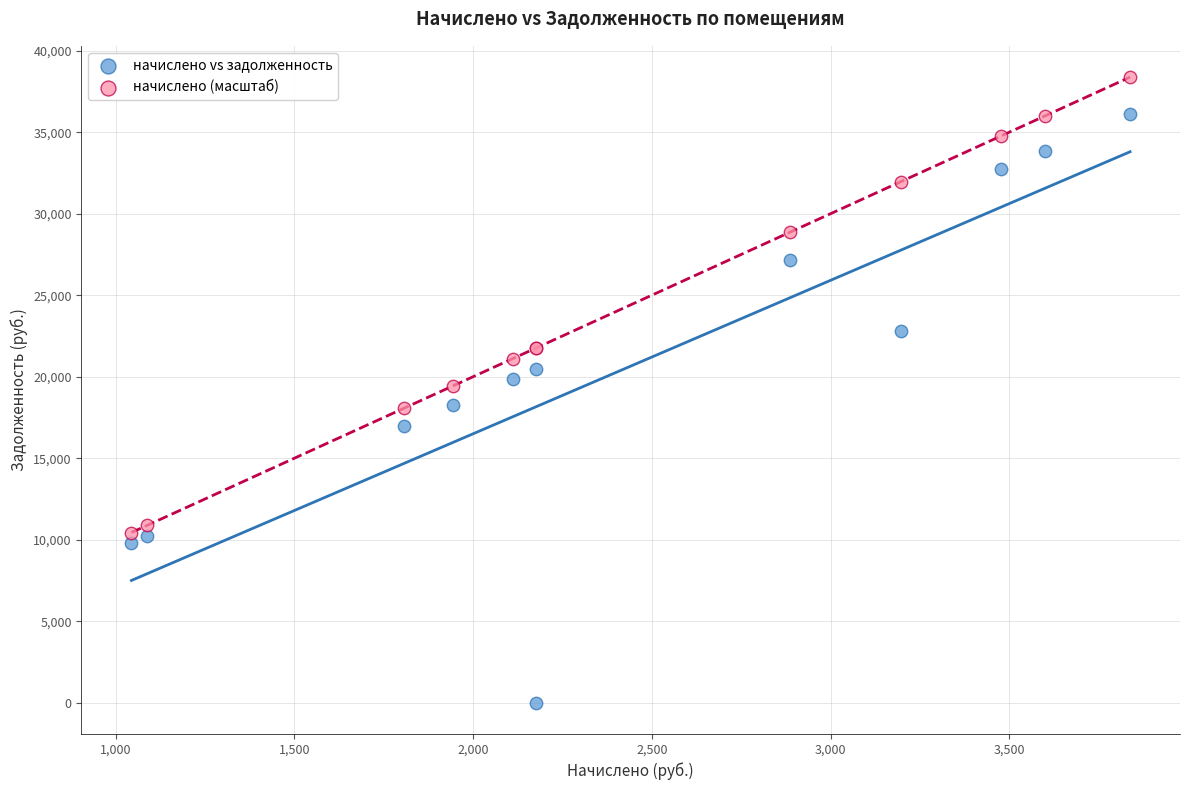

Which series reaches the minimum Y coordinate?

начислено vs задолженность